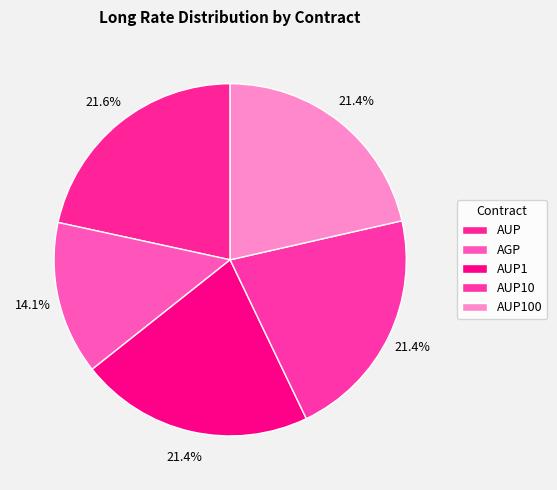

What percentage is the AUP100 slice, to the nearest percent?

21%